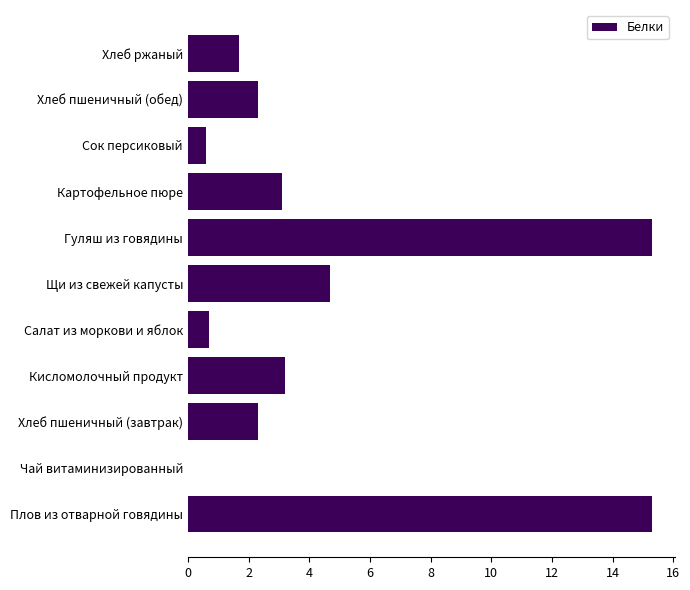

Reading bottom to top, extract all data points from this chart.

Плов из отварной говядины=15.3	Чай витаминизированный=0.0	Хлеб пшеничный (завтрак)=2.3	Кисломолочный продукт=3.2	Салат из моркови и яблок=0.7	Щи из свежей капусты=4.7	Гуляш из говядины=15.3	Картофельное пюре=3.1	Сок персиковый=0.6	Хлеб пшеничный (обед)=2.3	Хлеб ржаный=1.7